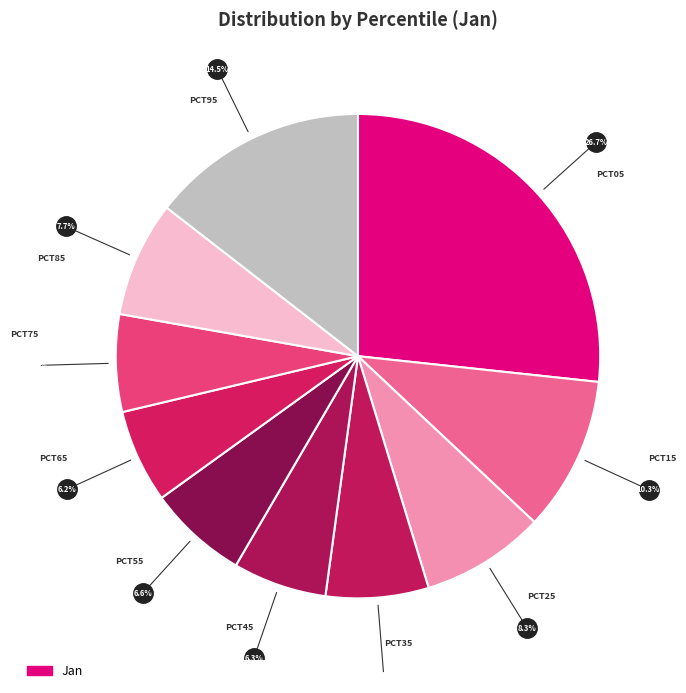

How many segments does this pie chart have?

10